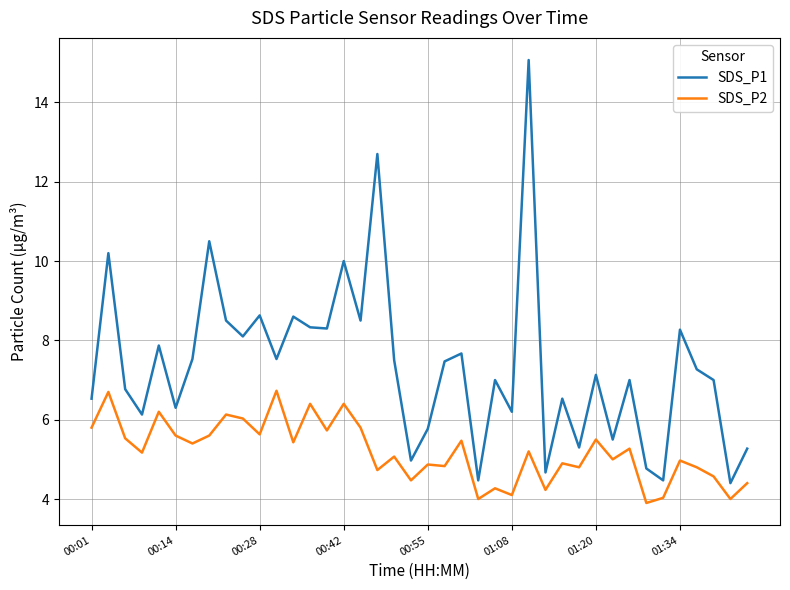

What is the sum of all SDS_P1 values?

294.7